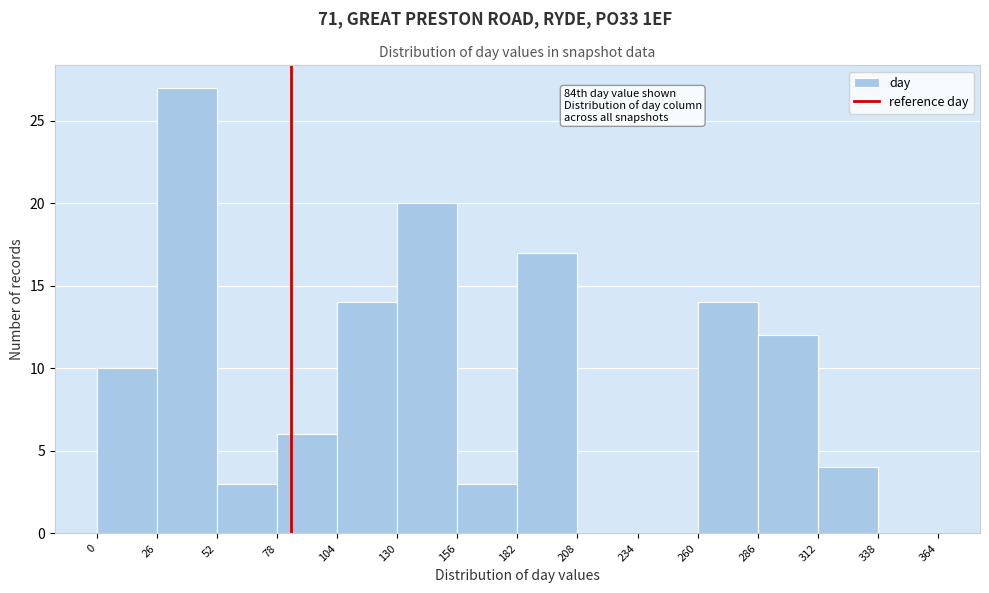

Which range on the x-axis has the tallest bar?

26 to 52